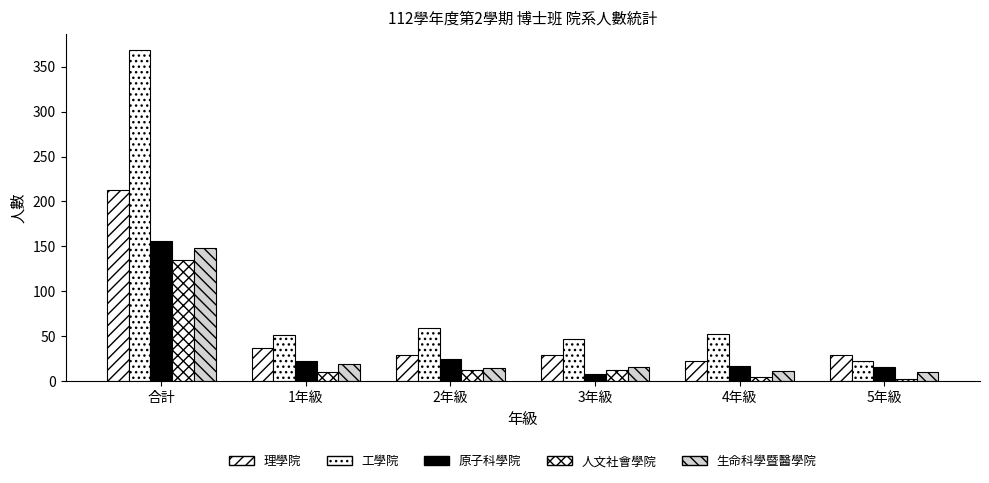

How many groups of bars are there?

6